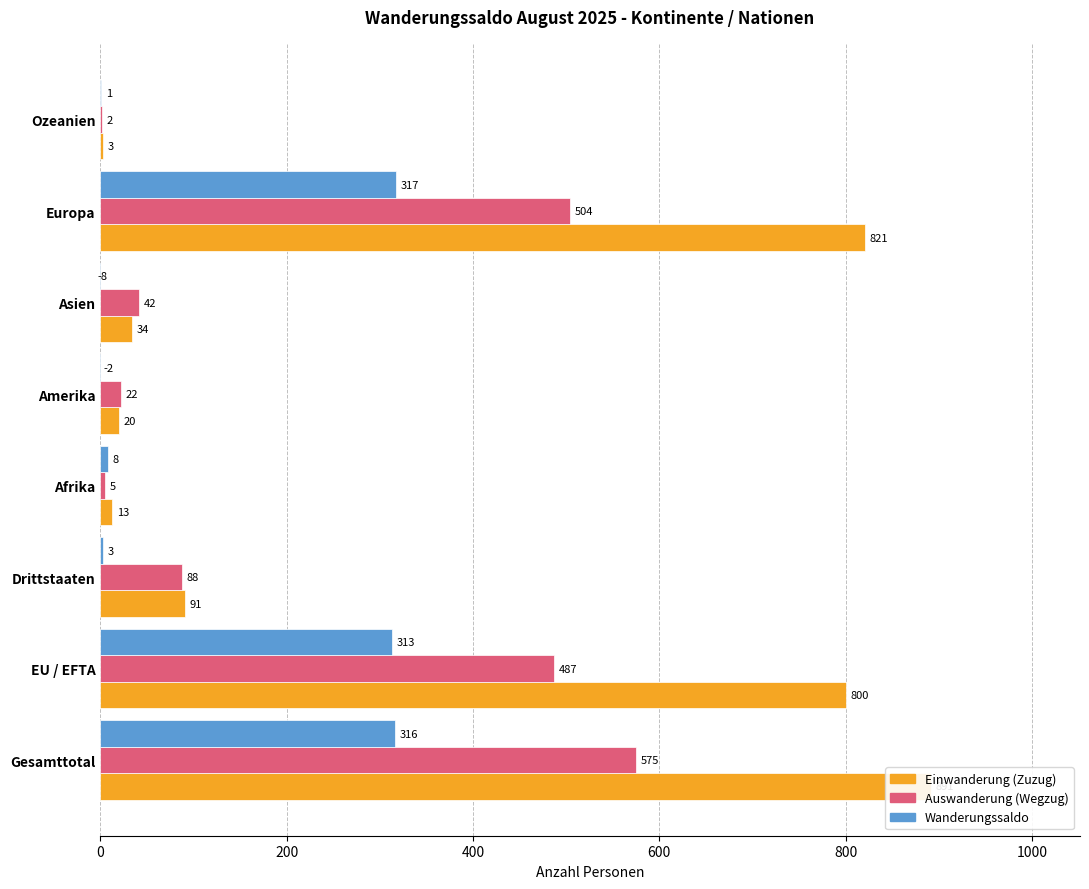

What are all the series names shown in the legend?

Einwanderung (Zuzug), Auswanderung (Wegzug), Wanderungssaldo